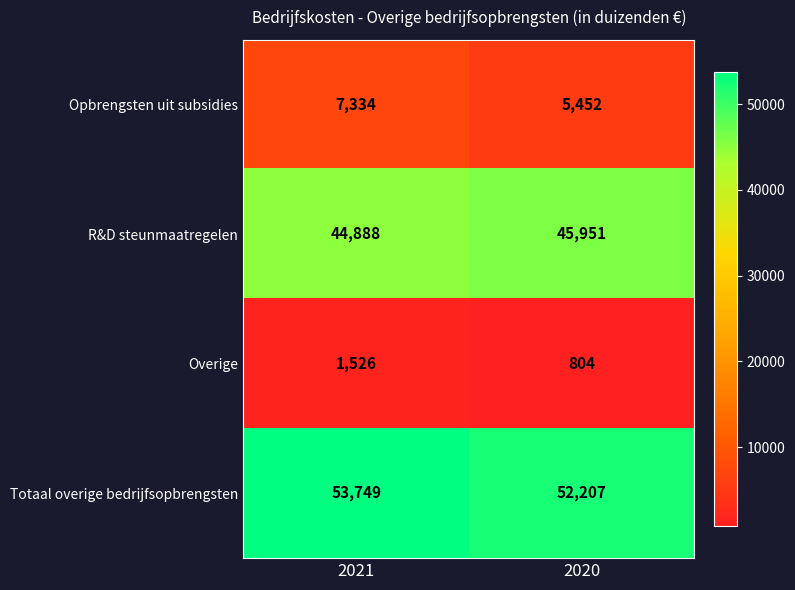

True or false: Totaal overige bedrijfsopbrengsten has a value of 74866 at 2021.

False